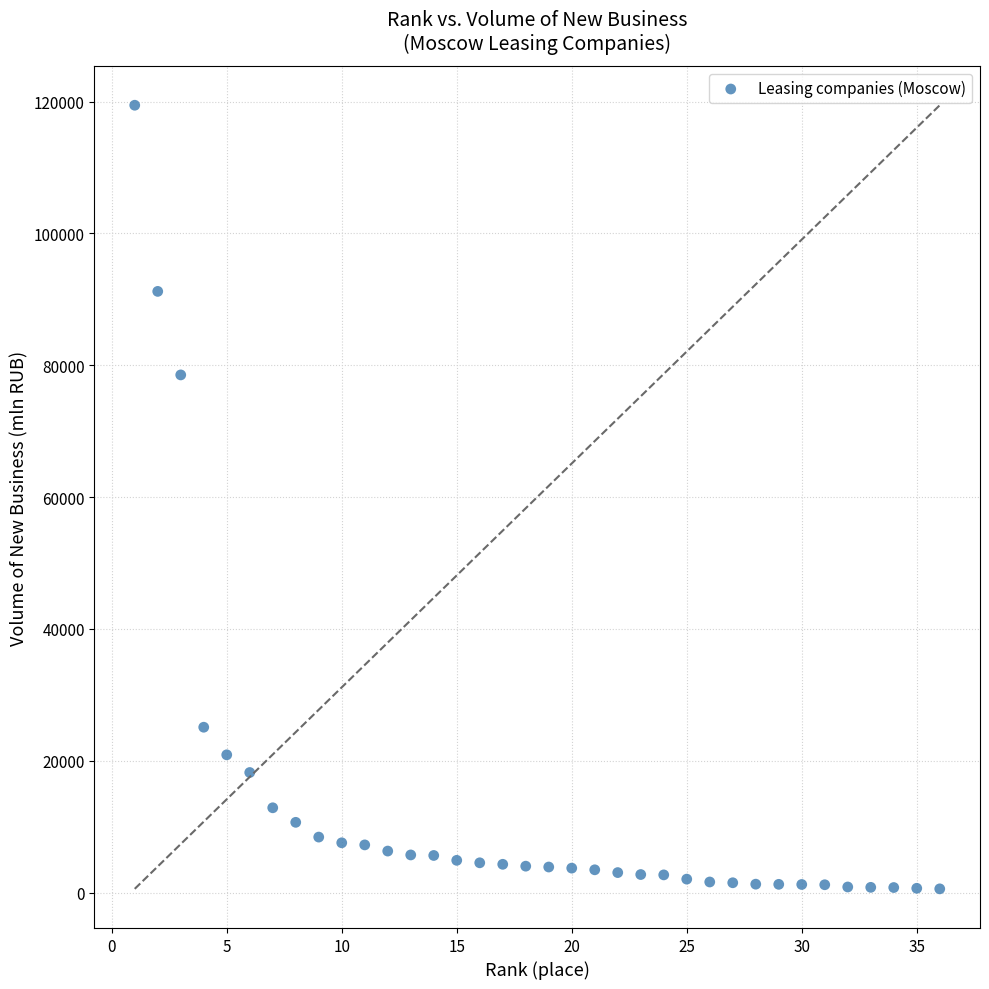

What is the range of Y values (max minus min)?

118887.6